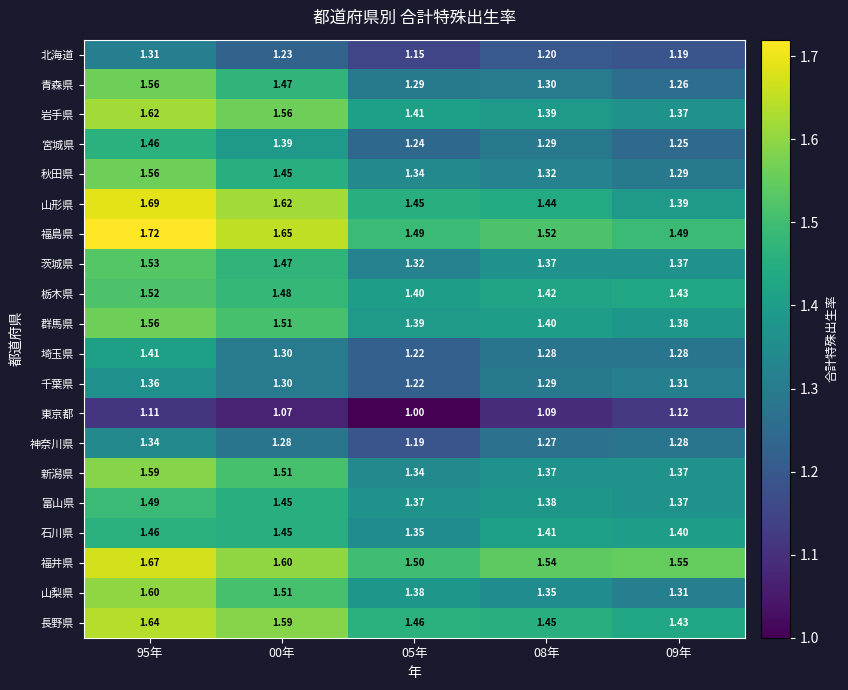

Which series has the largest total across all categories?

福島県